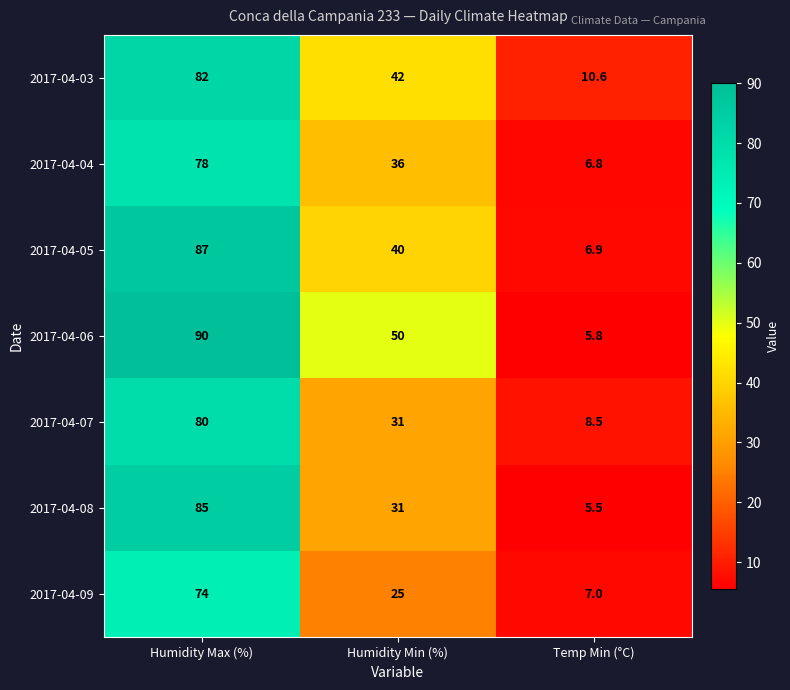

Which series has the widest spread of values?

2017-04-06